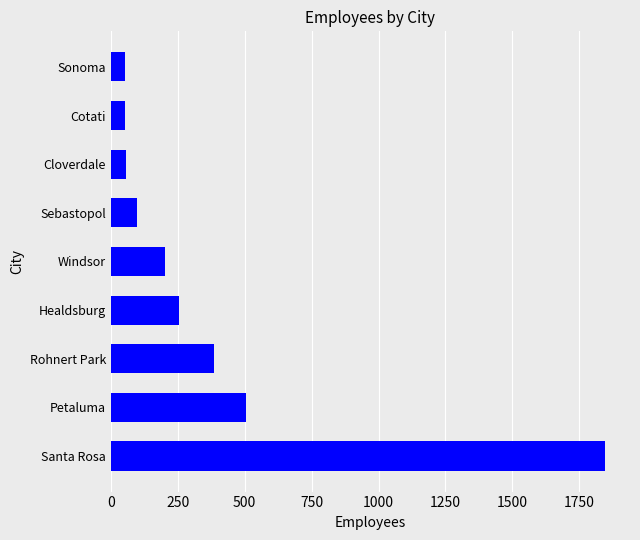

Between Sebastopol and Rohnert Park, which is larger?

Rohnert Park